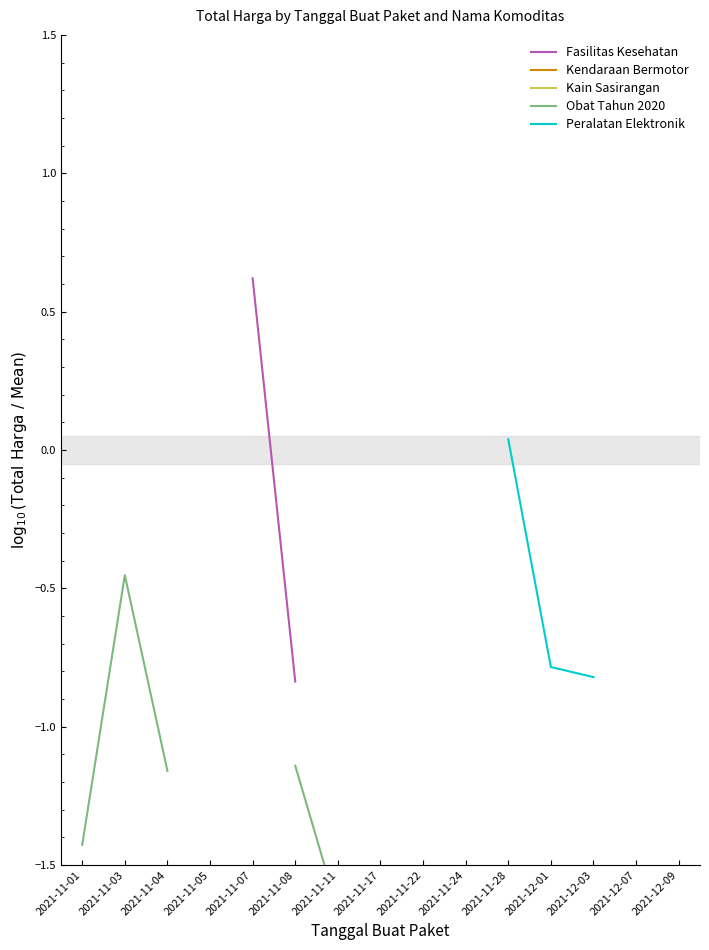

Does the chart have visible grid lines?

No